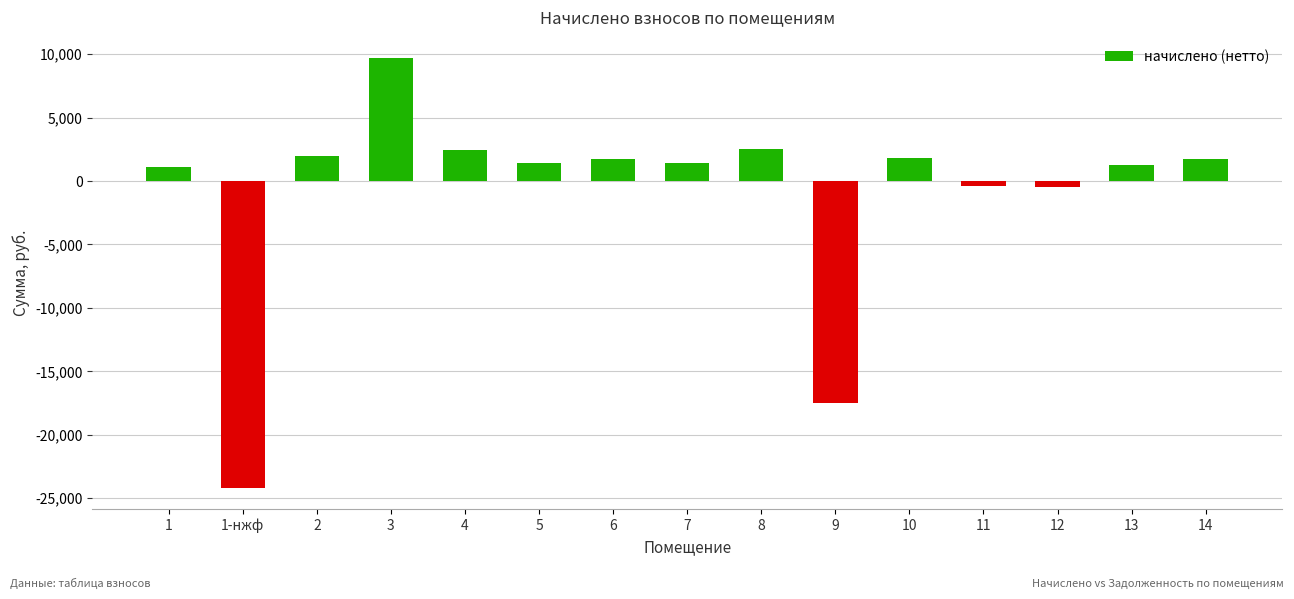

What is the ratio of the value at 8 to the value at 2?

1.3